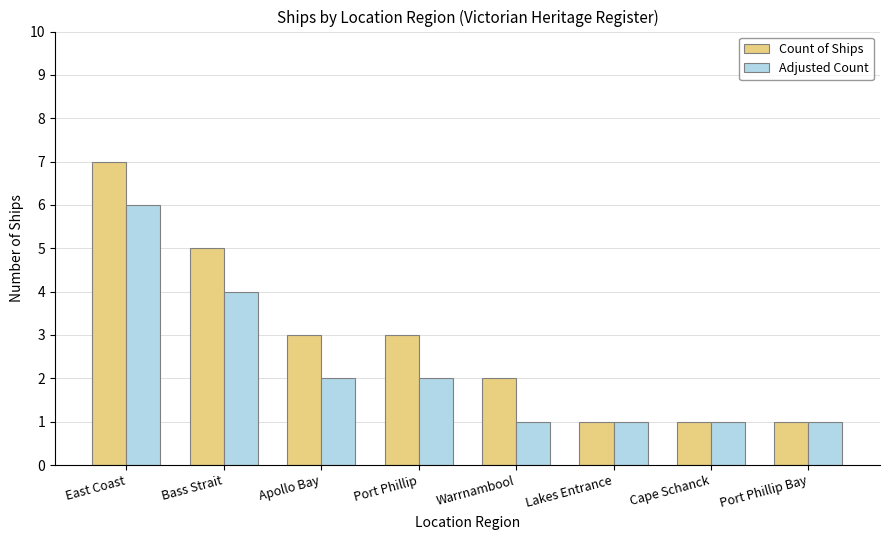

What value does the Count of Ships series have at Port Phillip Bay?

1